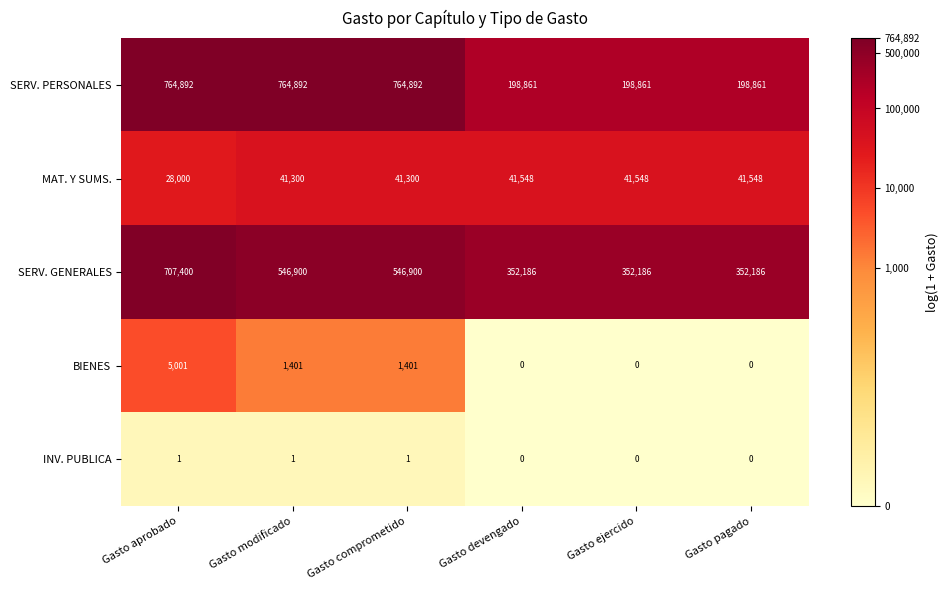

At how many categories does at least one series exceed 7?

6